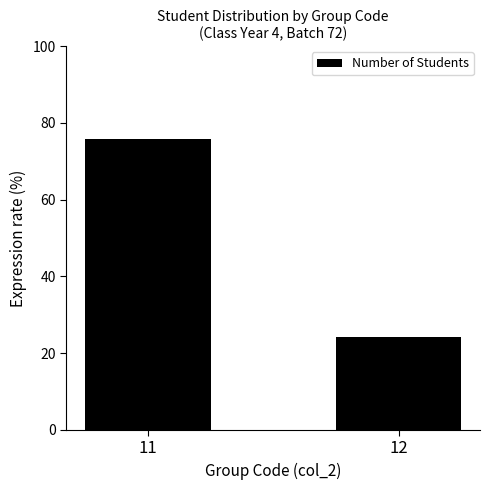

Reading left to right, extract all data points from this chart.

75.7	24.3